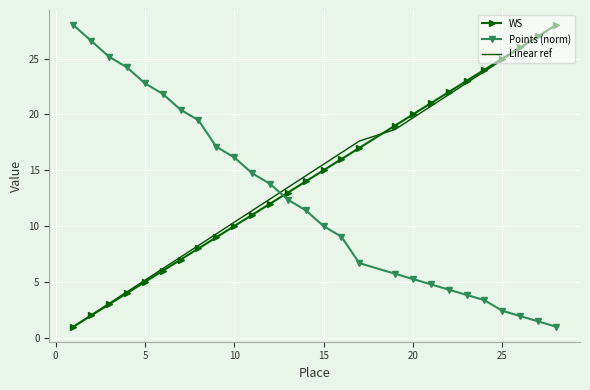

What is the minimum value shown in the chart?

1.0